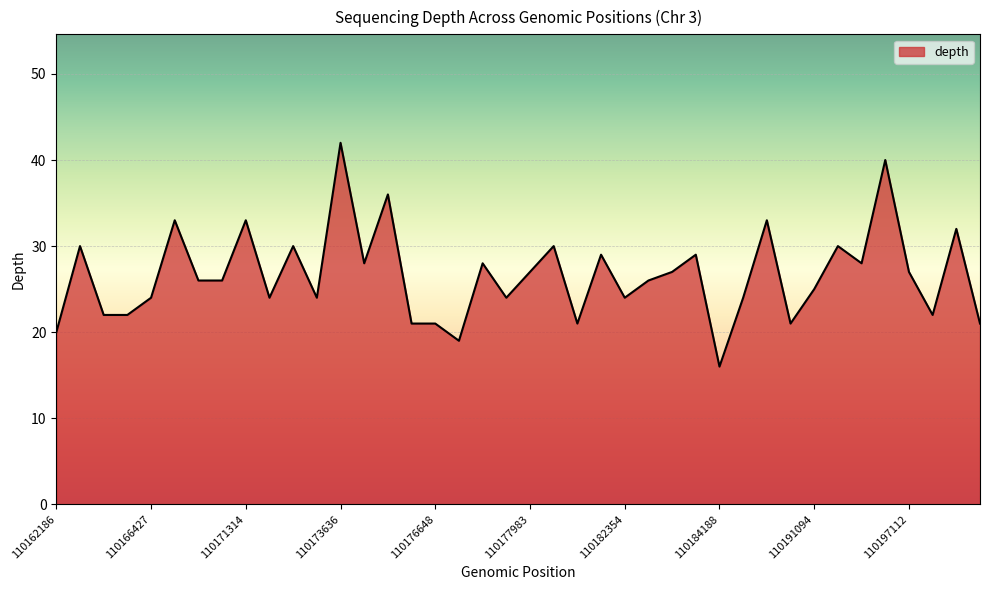

What is the greatest value displayed?

42